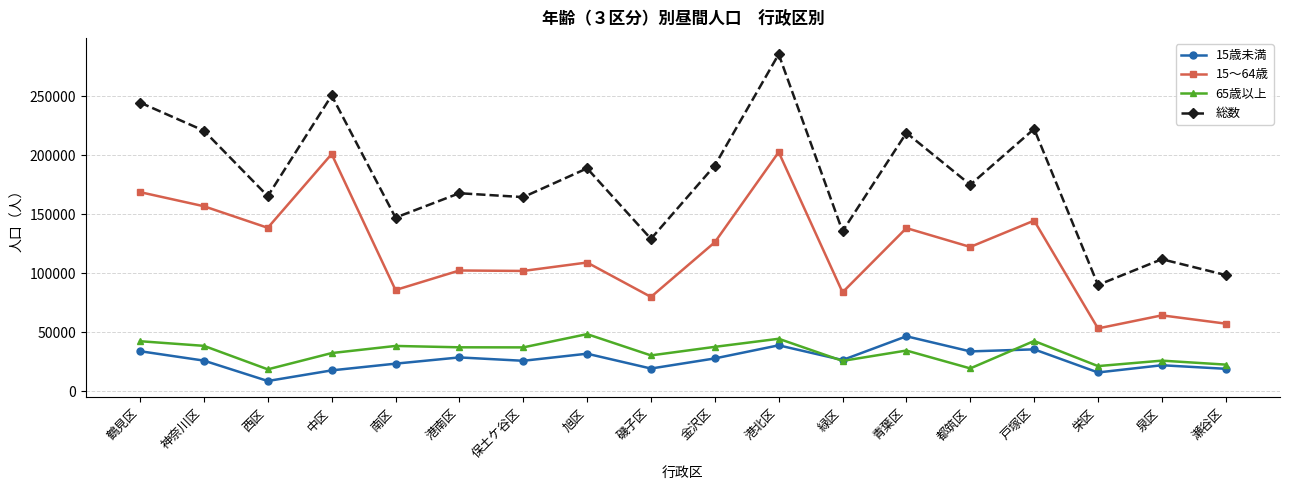

How many data points in 総数 are less than 174835?

9